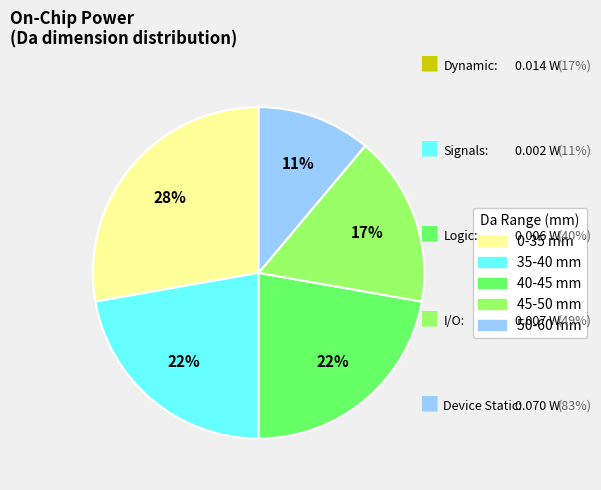

How many slices are in this pie chart?

5